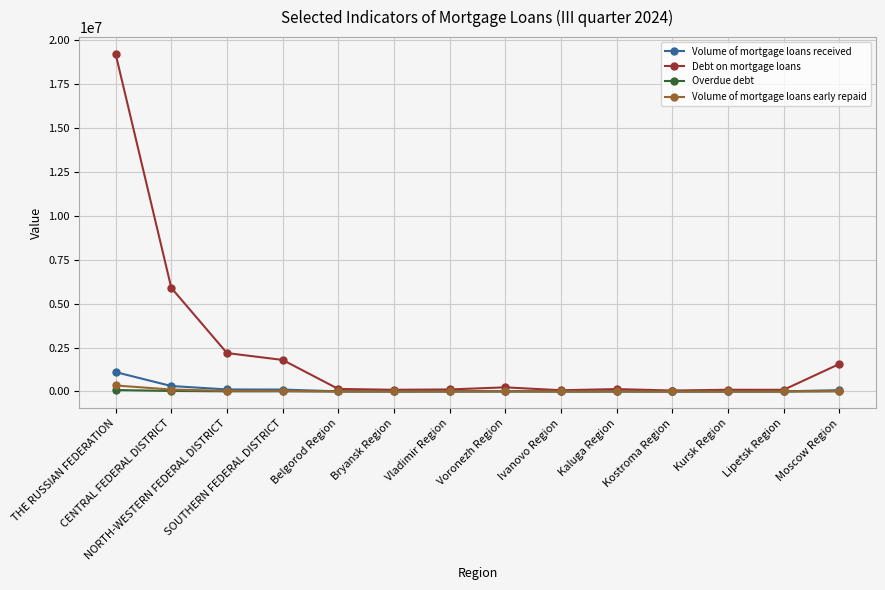

How many lines are shown in the chart?

4